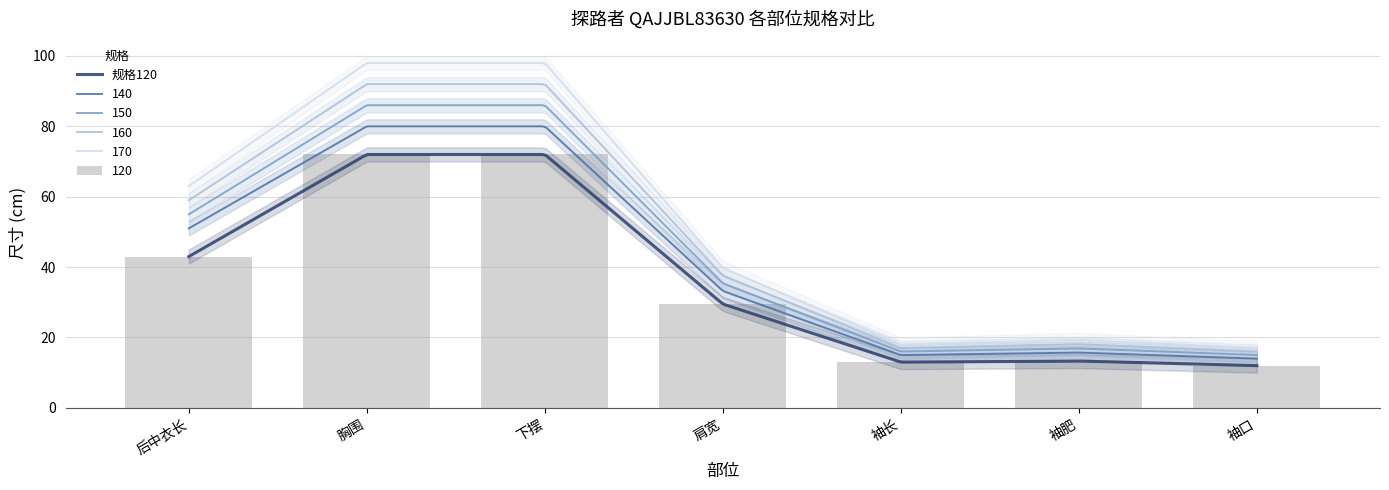

What is the value of the 160 bar at the 1st from the left?

59.0